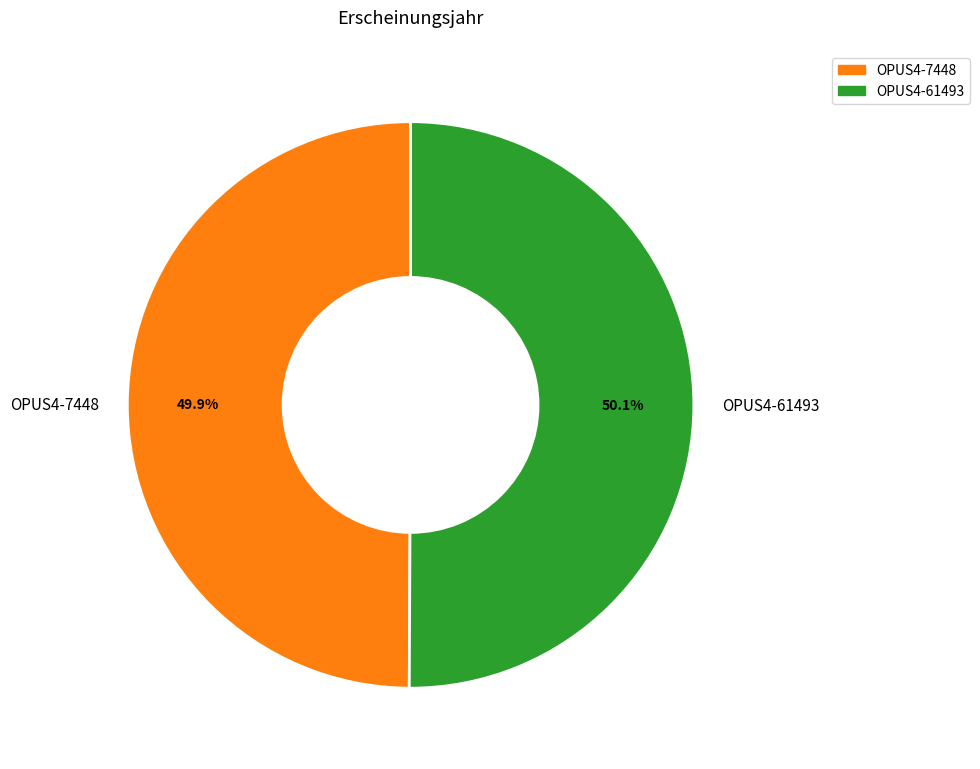

To the nearest percent, what portion does OPUS4-7448 represent?

50%